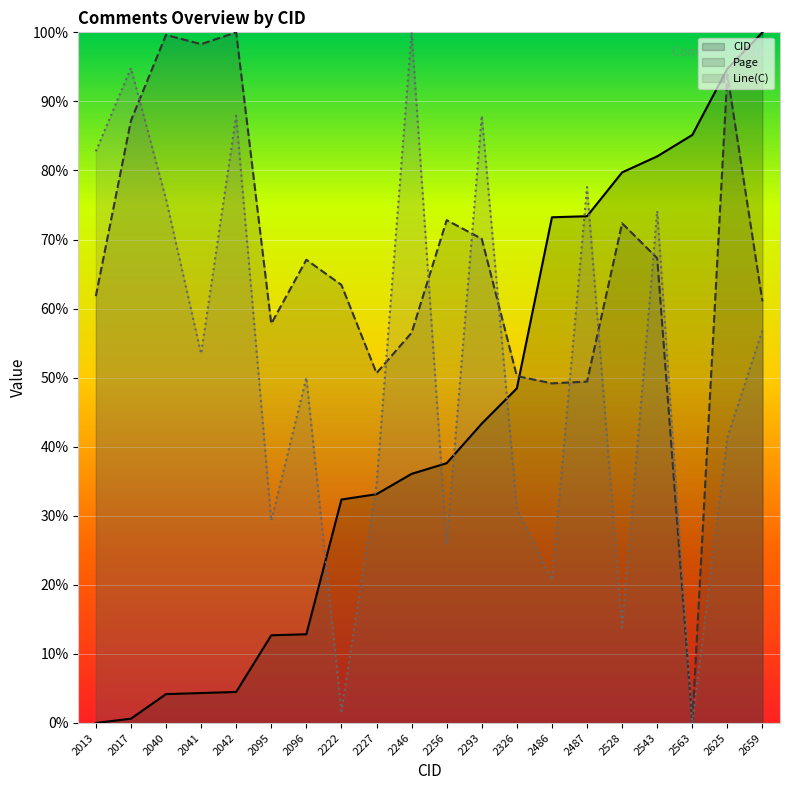

What is the difference between the Line(C) values at 2227 and 2246?

65.5